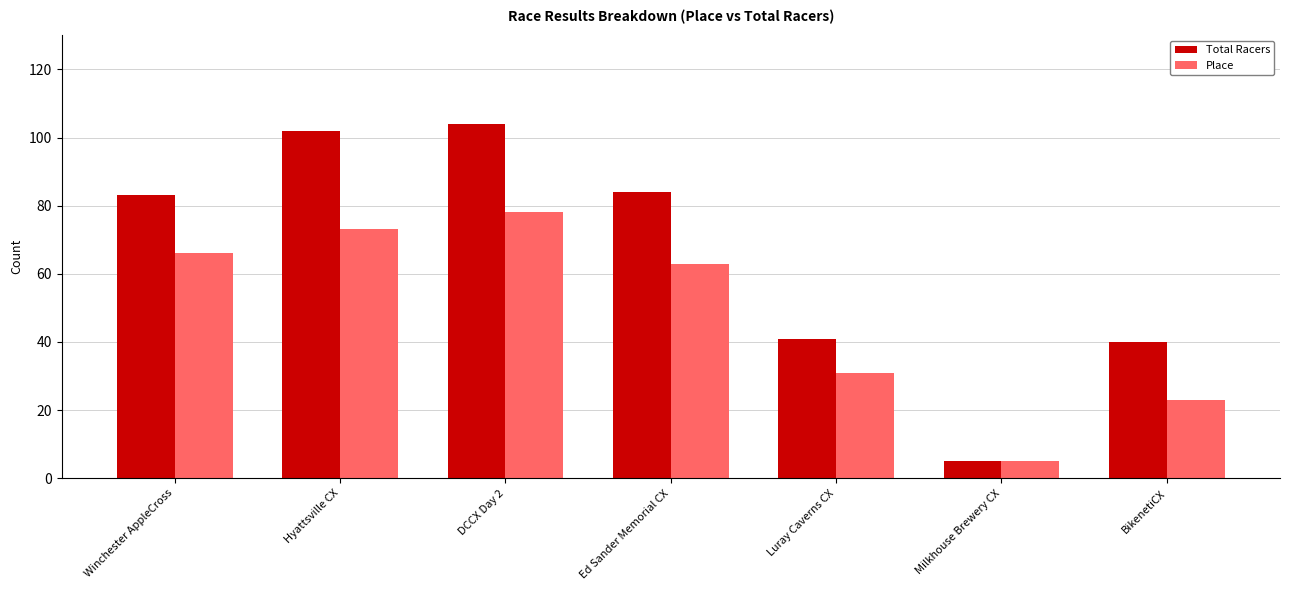

What is the value of the Total Racers bar at the 2nd from the left?

102